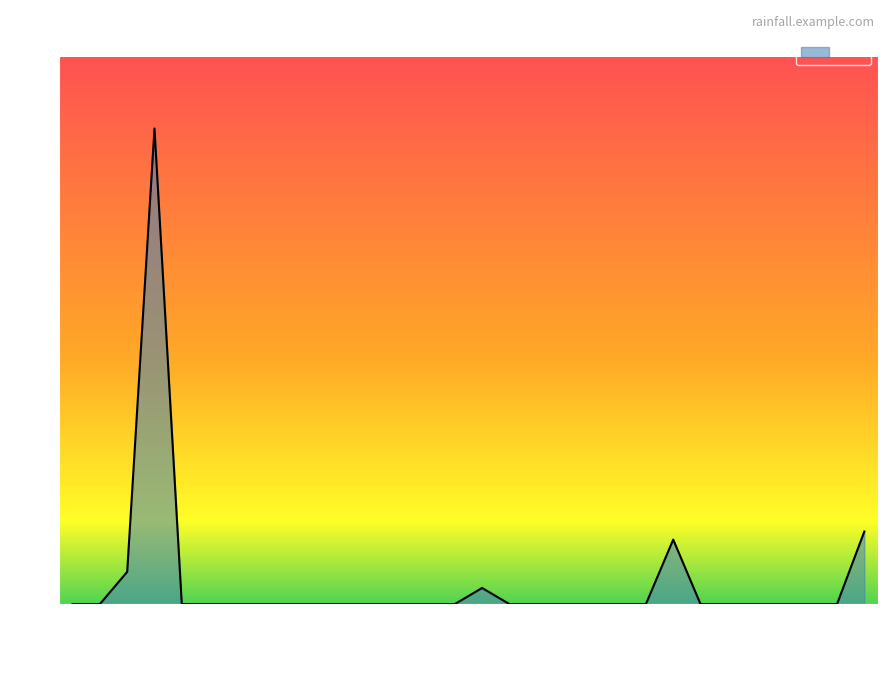

What is the difference between the maximum and minimum values?

11.8